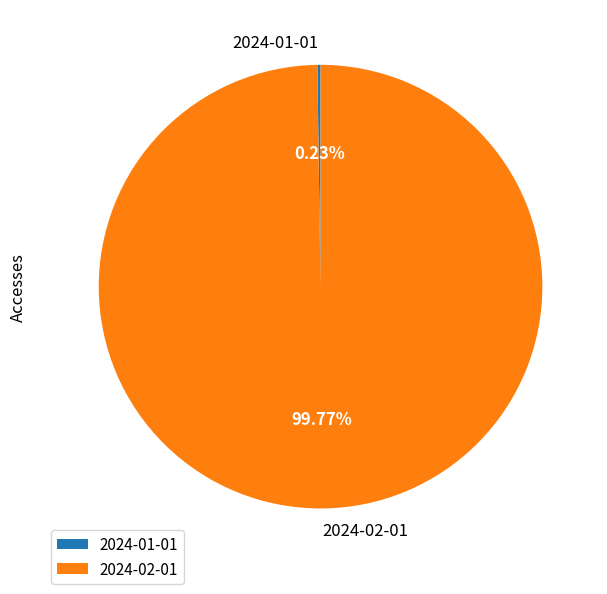

Is there any slice that represents more than half of the pie?

Yes